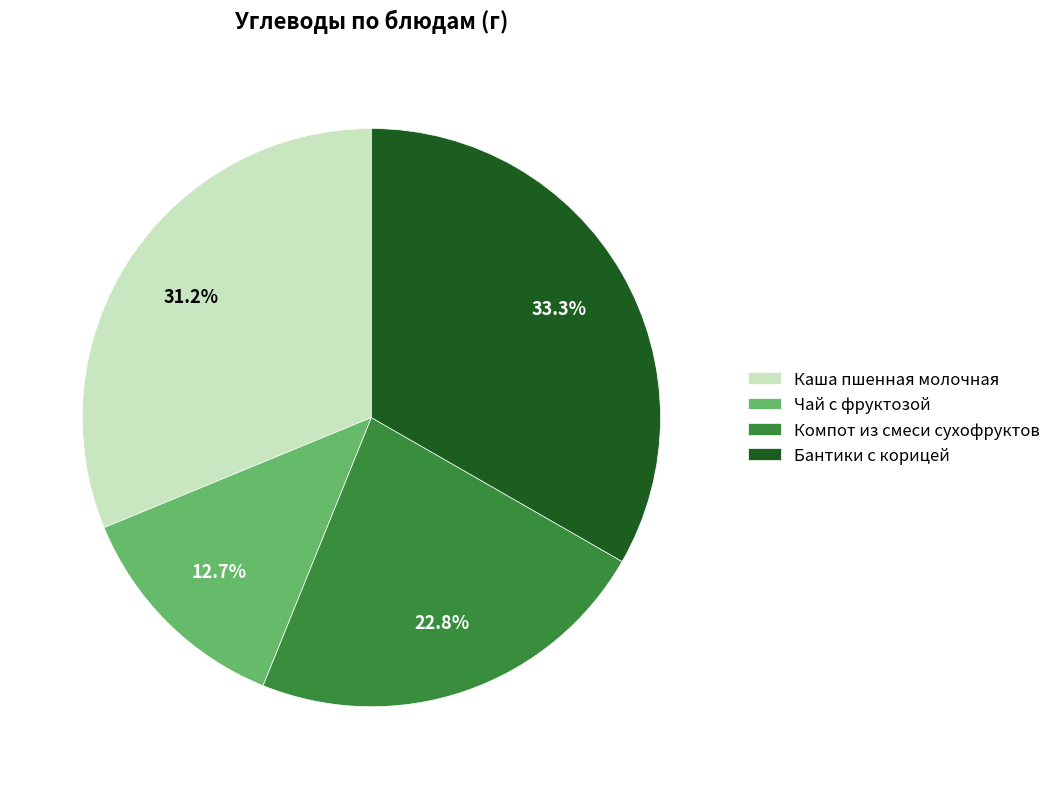

True or false: Каша пшенная молочная accounts for 31% of the total.

True